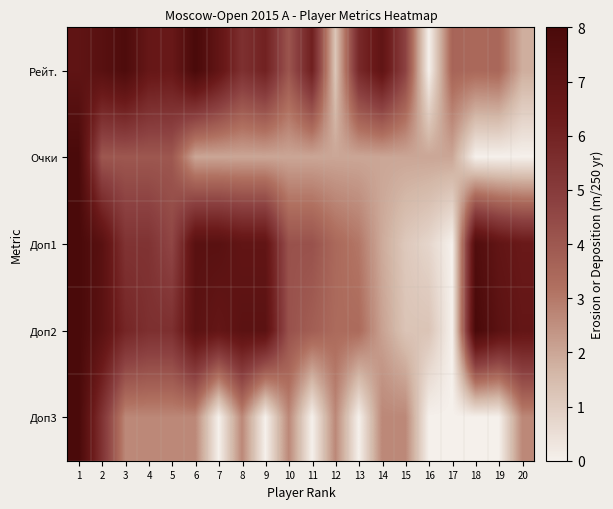

Which label corresponds to the largest value in the chart?

6